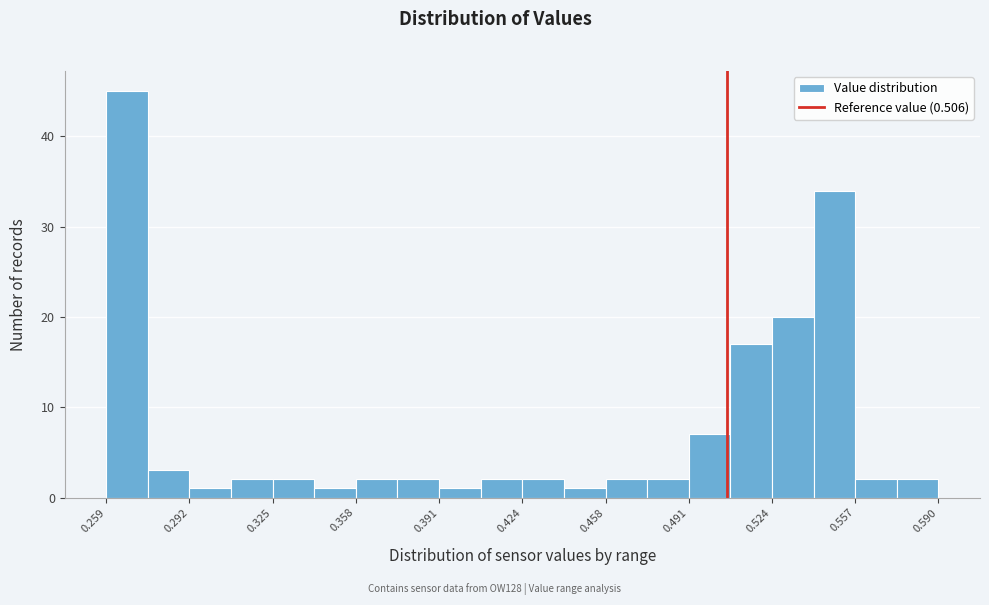

Around what value on the x-axis is the tallest bar? Give the approximate position of its centre, as read against the axis.

0.265